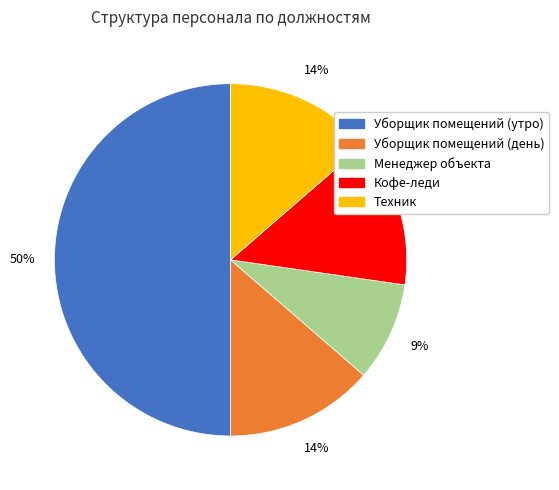

Which slice is the smallest?

Менеджер объекта